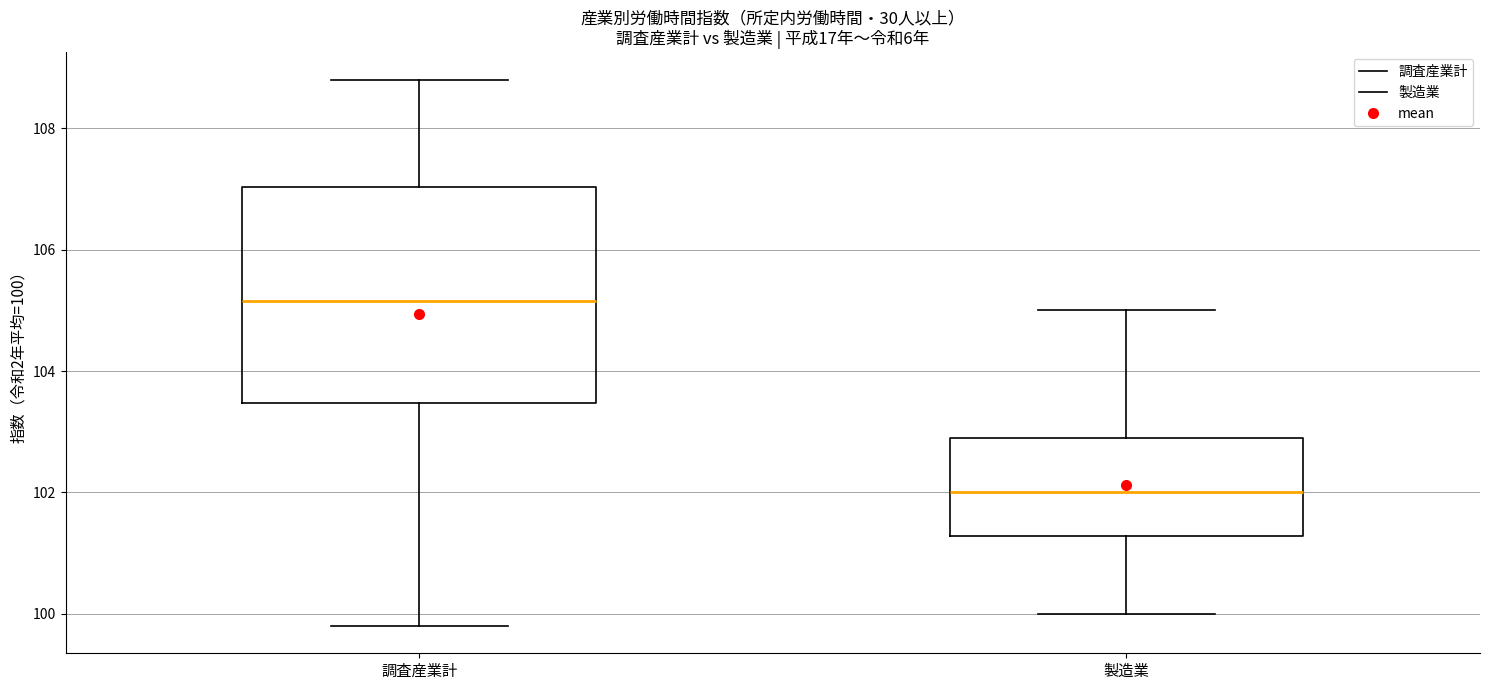

Where does the lower whisker of the box for 調査産業計 end on the y-axis? The values are not printed on the chart, so give them approximately, as read against the axis.

99.8